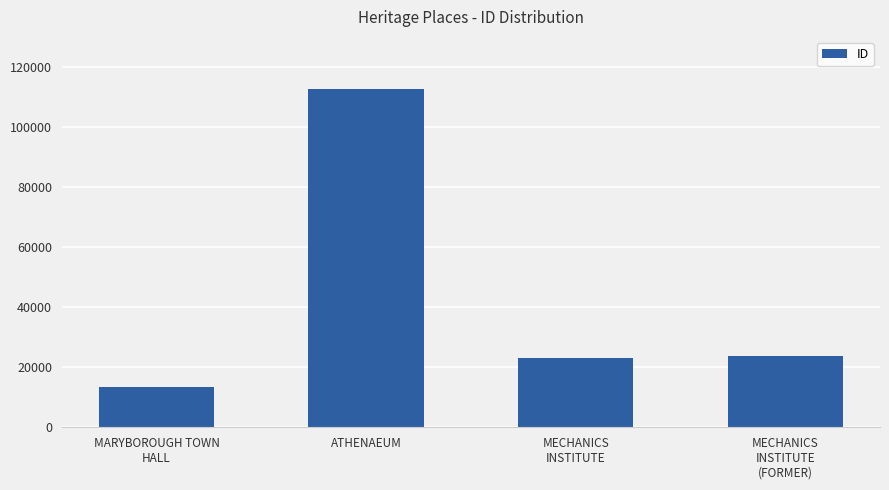

Reading right to left, list all the values displayed in this chart.

23602	23052	112521	13472